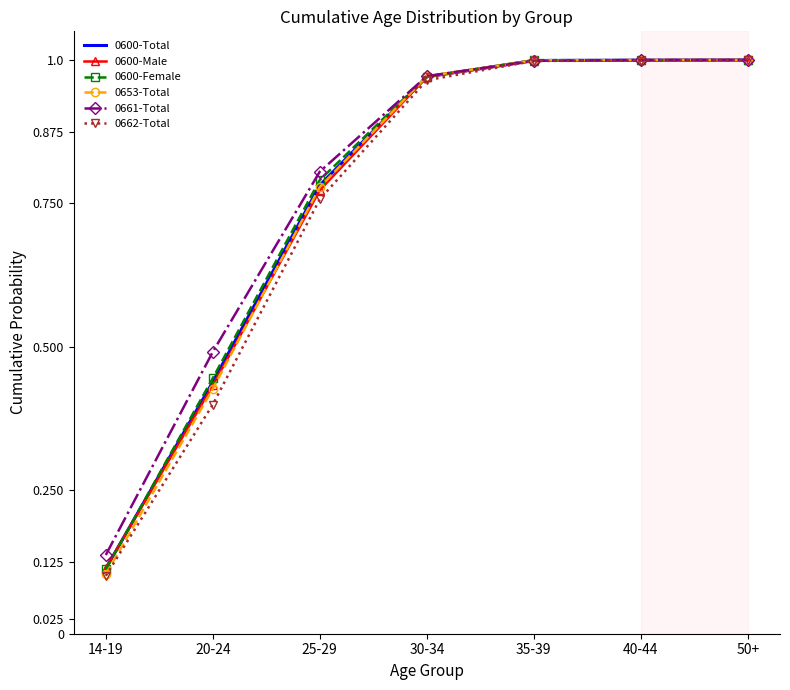

The 0600-Total series shows 1.7 at 35-39. True or false?

False